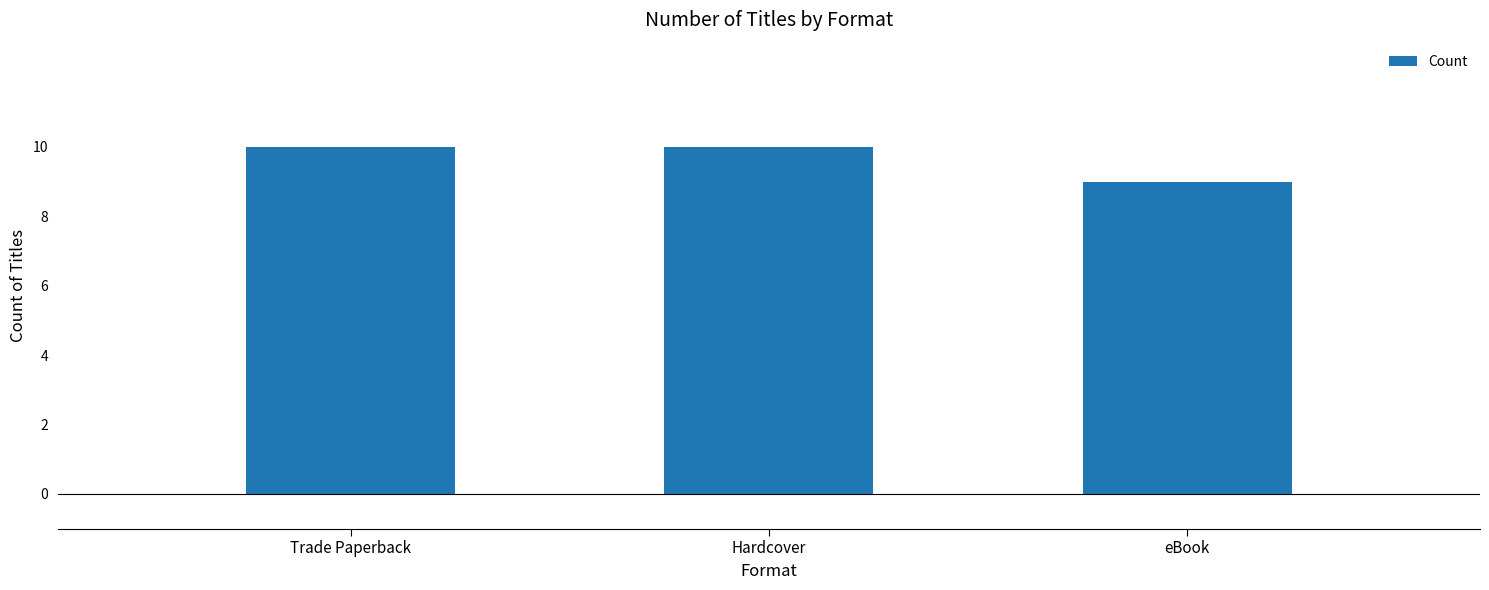

What is the minimum value shown in the chart?

9